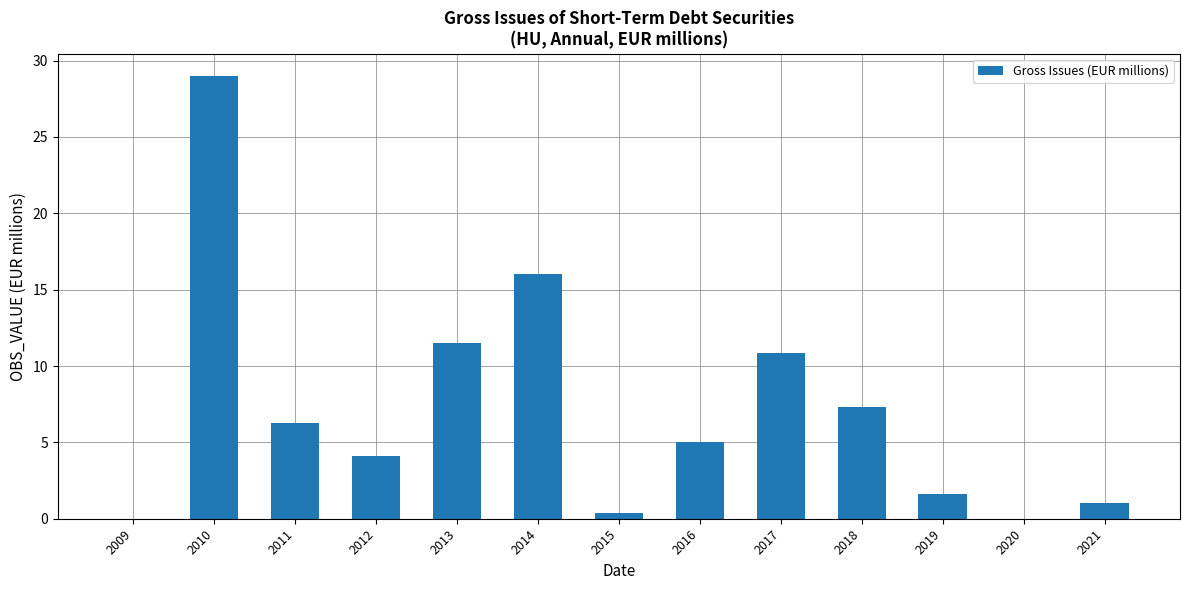

What is the sum of all values?

93.1